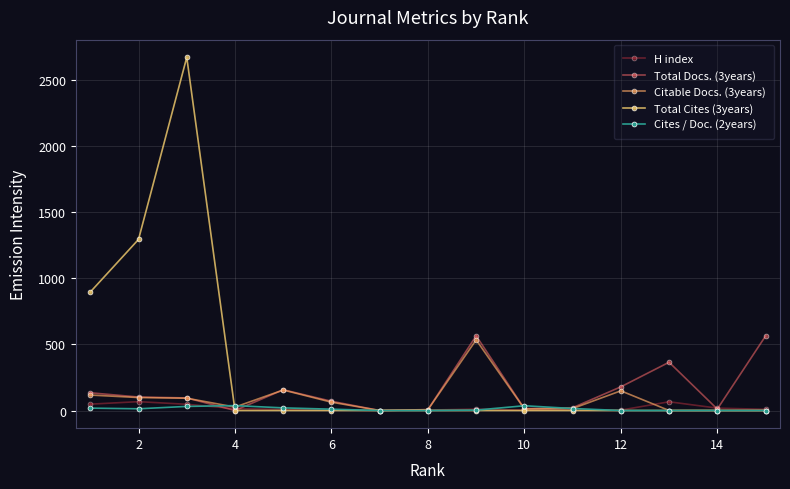

How many lines are shown in the chart?

5